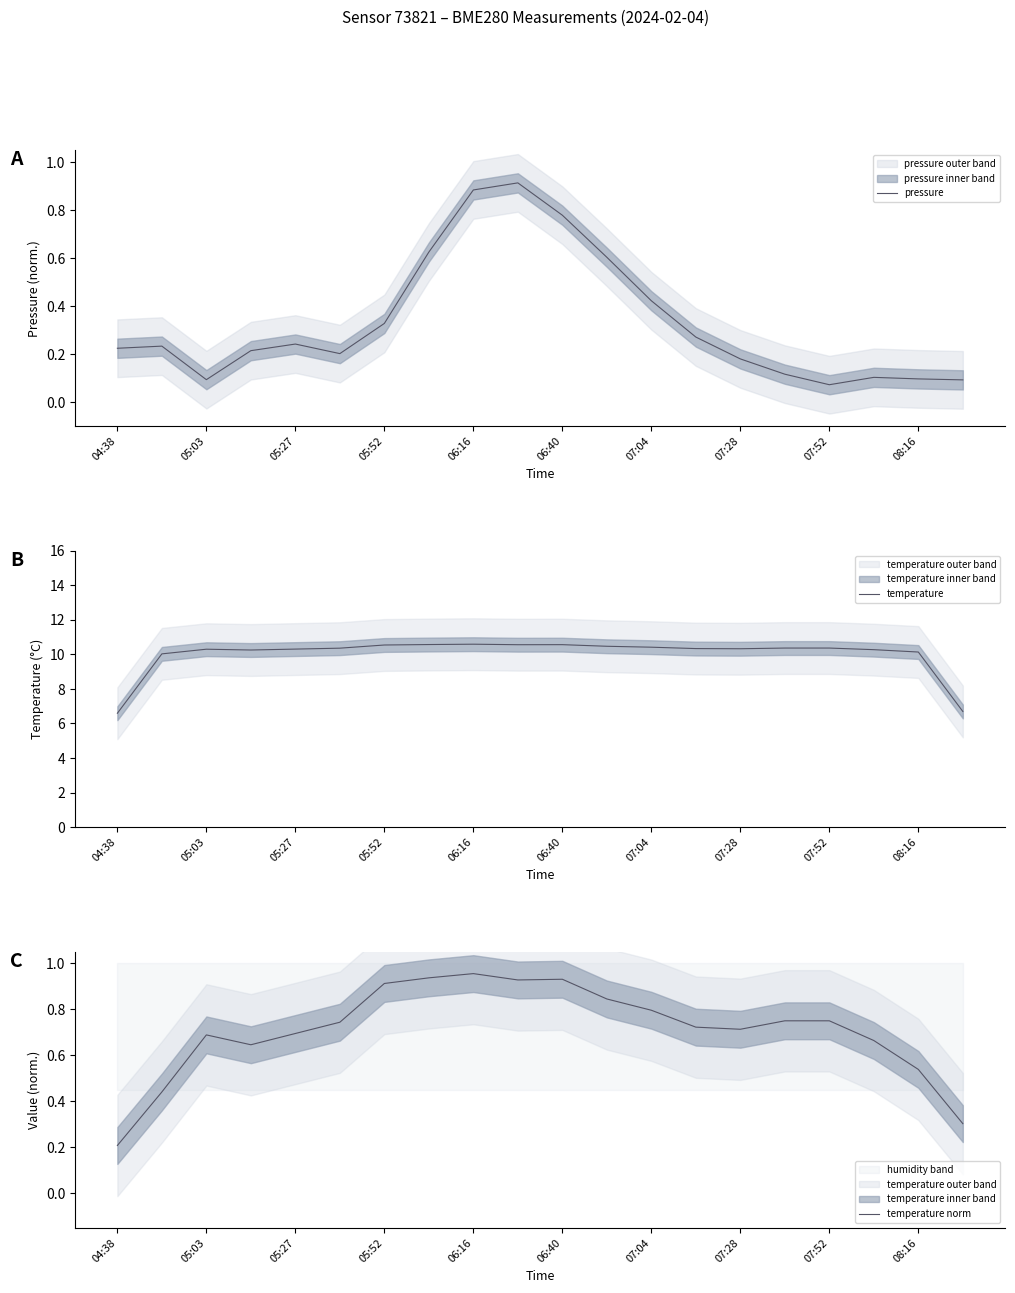

Reading right to left, extract all data points from this chart.

pressure: 0.1	0.1	0.1	0.1	0.1	0.2	0.3	0.4	0.6	0.8	0.9	0.9	0.6	0.3	0.2	0.2	0.2	0.1	0.2	0.2
temperature: 6.7	10.1	10.3	10.4	10.4	10.3	10.3	10.4	10.5	10.6	10.6	10.6	10.6	10.5	10.4	10.3	10.3	10.3	10.0	6.6
temperature norm: 0.3	0.5	0.7	0.7	0.7	0.7	0.7	0.8	0.8	0.9	0.9	1.0	0.9	0.9	0.7	0.7	0.6	0.7	0.4	0.2